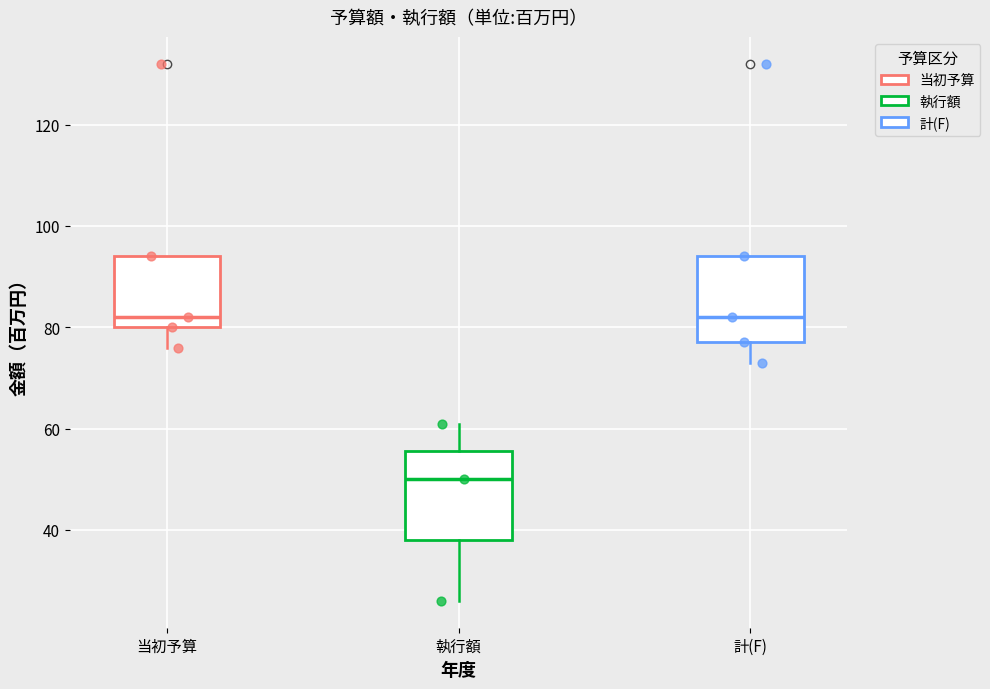

Which box has the lowest median line?

執行額